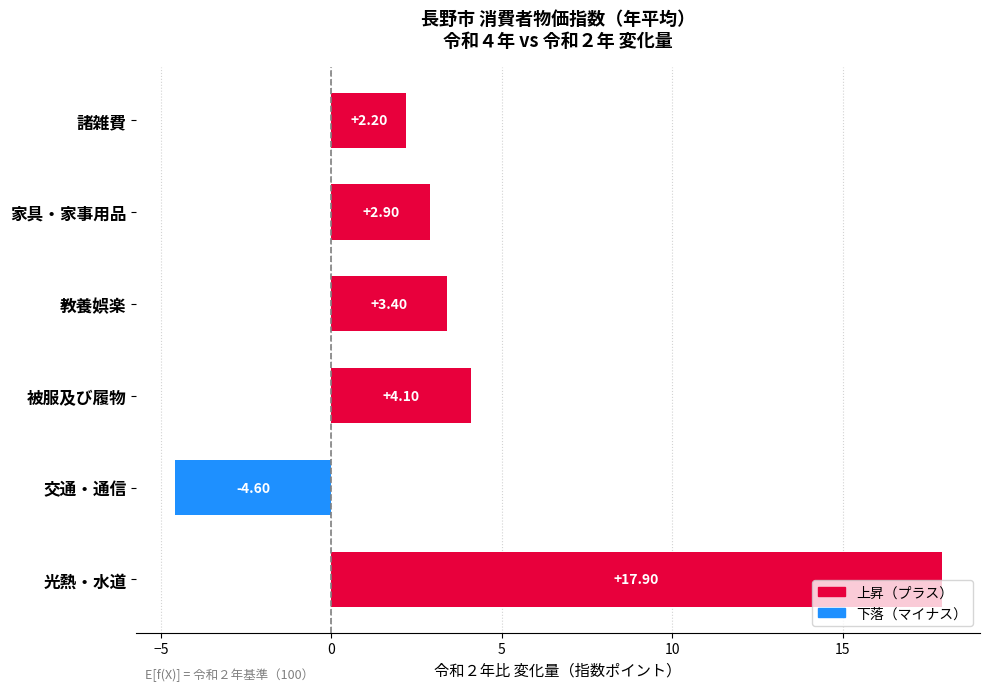

What is the change in value from 光熱・水道 to 教養娯楽?

-14.5